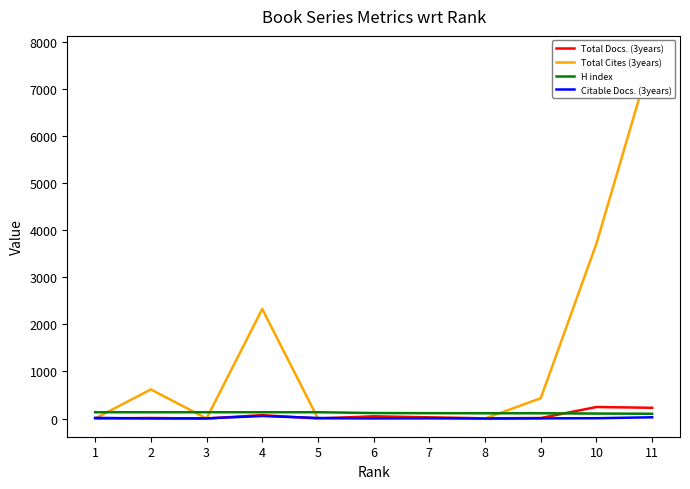

What is the greatest value displayed?

7735